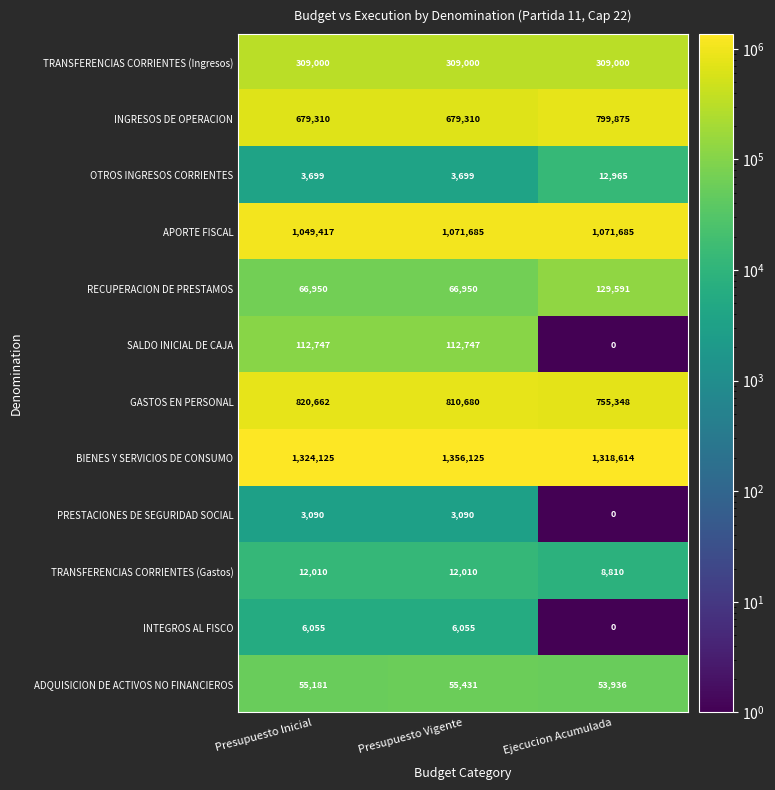

How many data points does each series have?

3